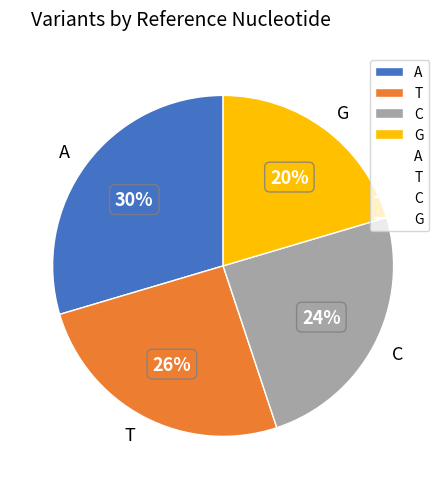

Do G and C together represent more than half of the pie?

No